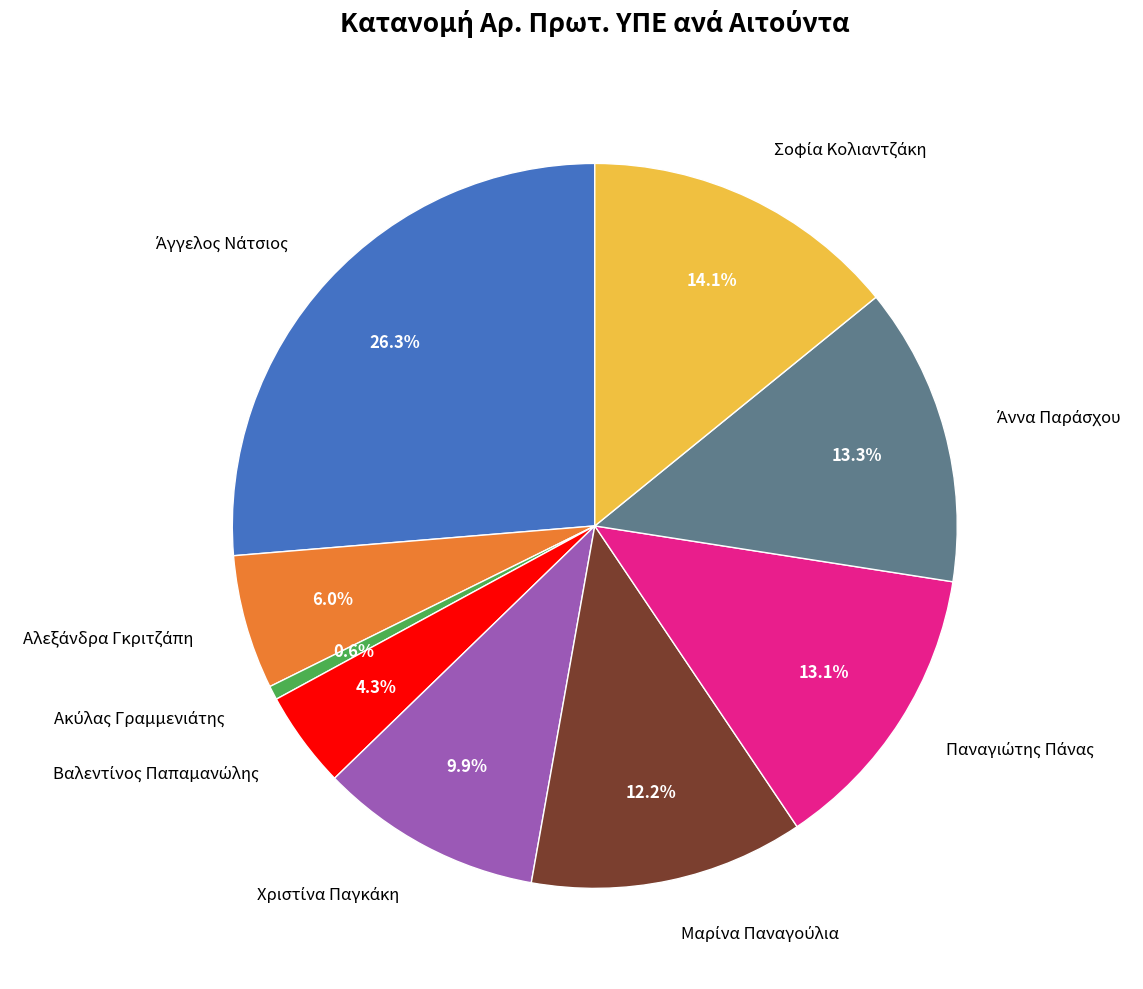

Is there any slice that represents more than half of the pie?

No